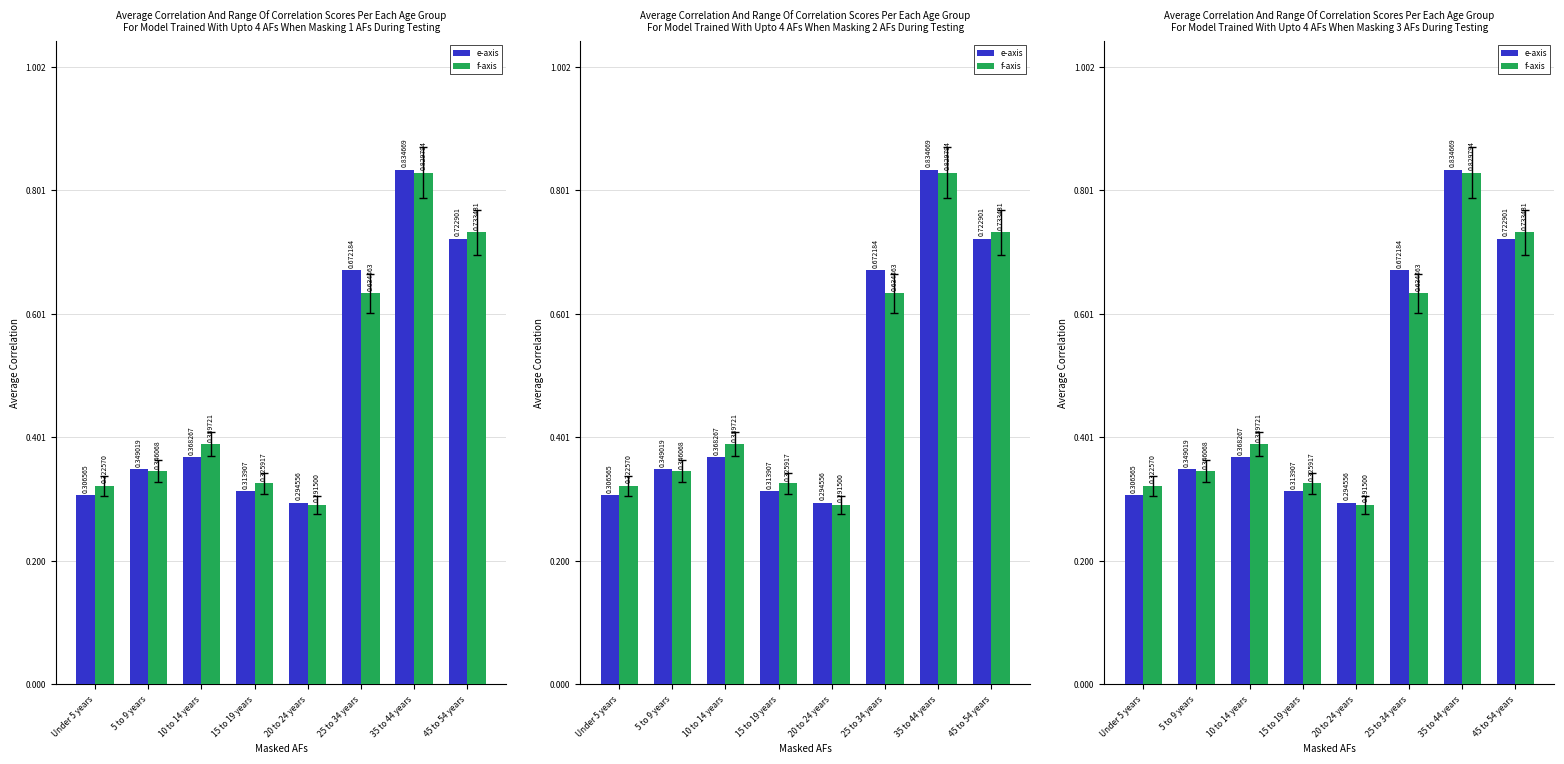

What is the difference between the second highest and minimum values in the f-axis series?

441931